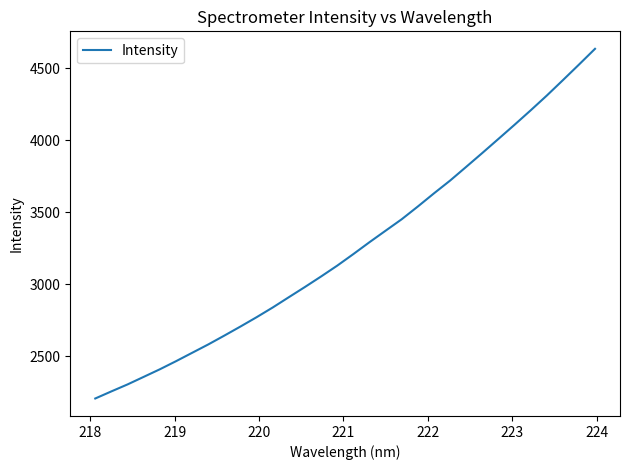

What is the minimum value shown in the chart?

2207.6